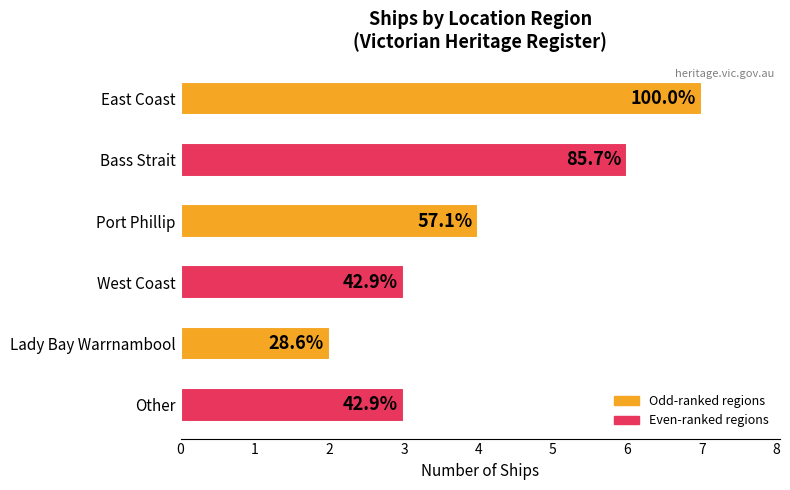

List the labels in order of value, largest first.

East Coast, Bass Strait, Port Phillip, West Coast, Other, Lady Bay Warrnambool